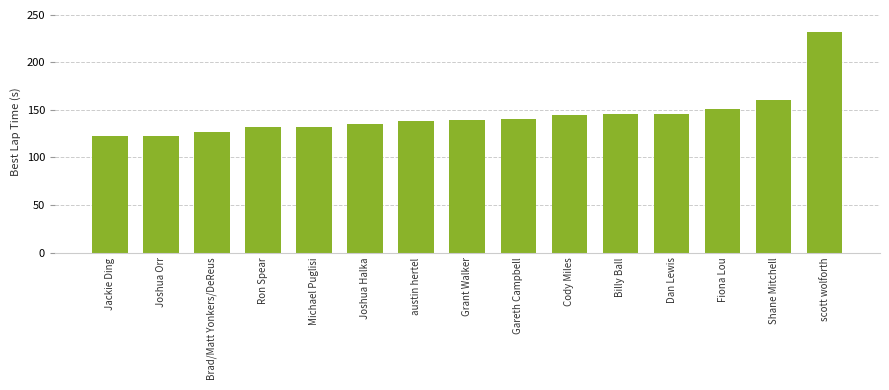

What is the label of the 2nd bar from the left?

Joshua Orr